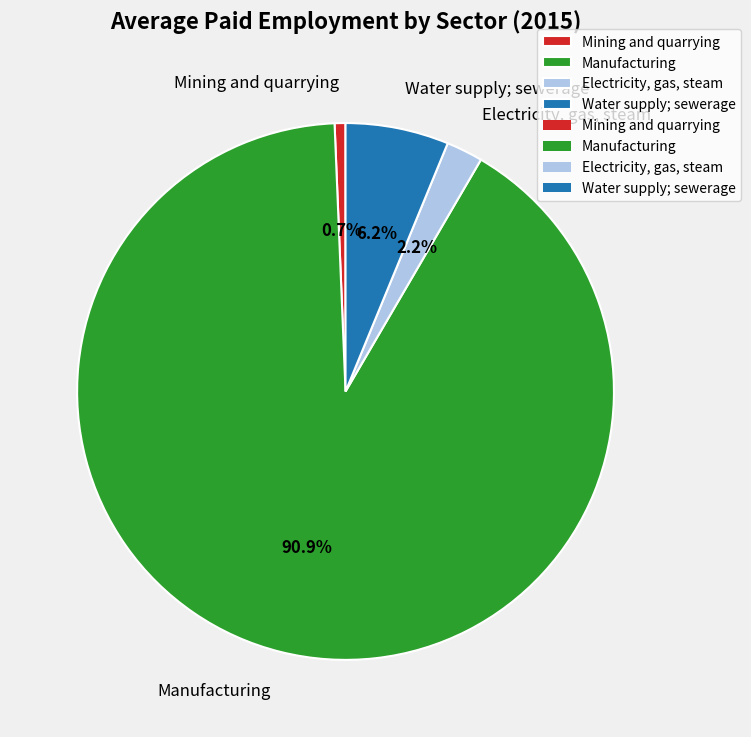

How many segments does this pie chart have?

4